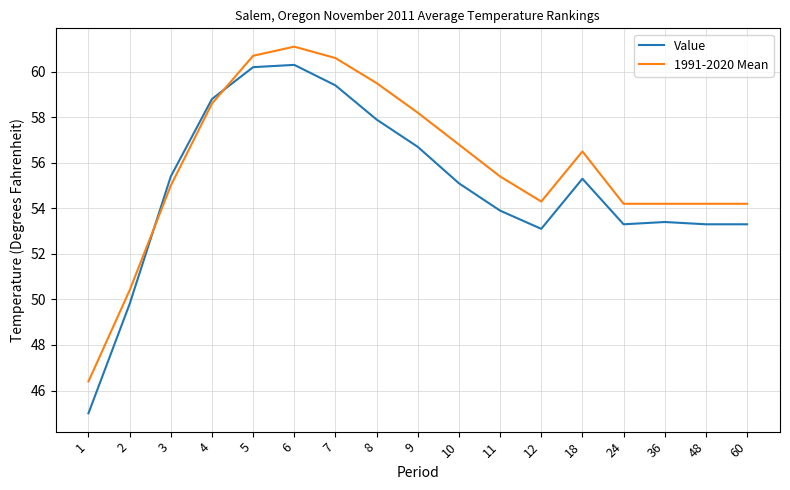

What is the average value of the 1991-2020 Mean series?

55.9